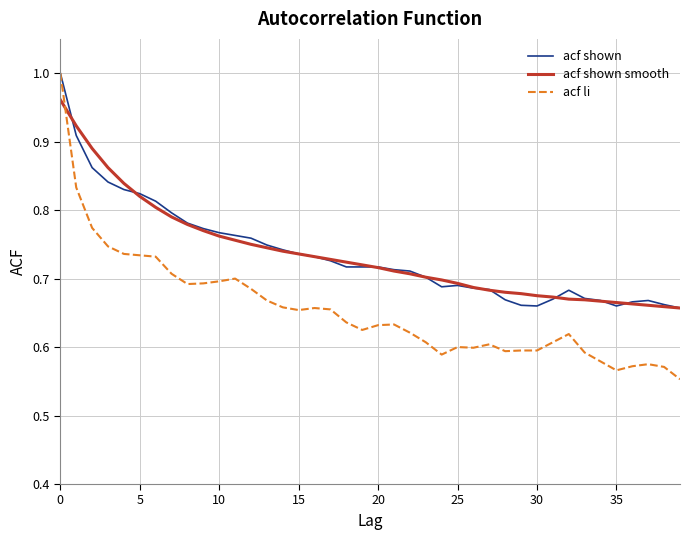

True or false: acf shown has more than 0 points higher than both neighbors.

True